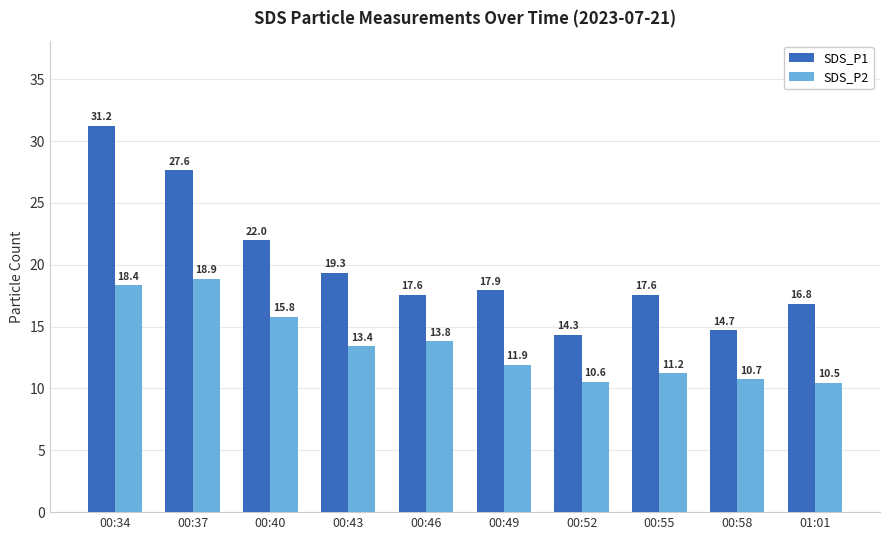

List the series in order of their peak value, lowest first.

SDS_P2, SDS_P1